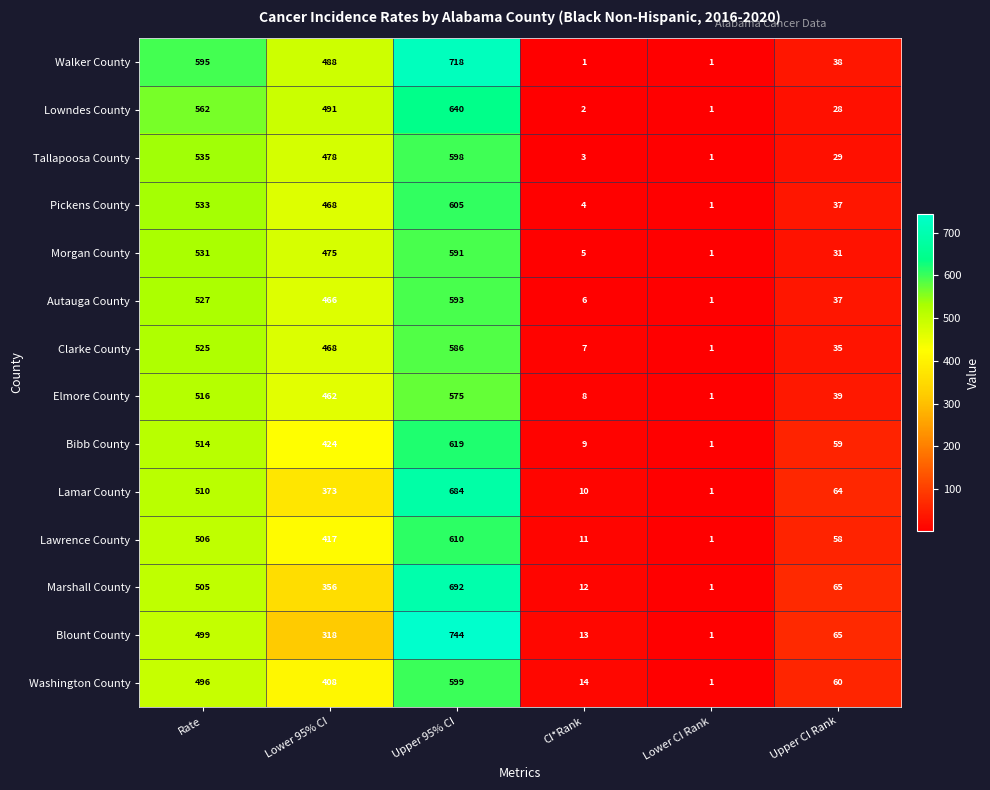

What is the difference between the highest and lowest values at Lower 95% CI?

173